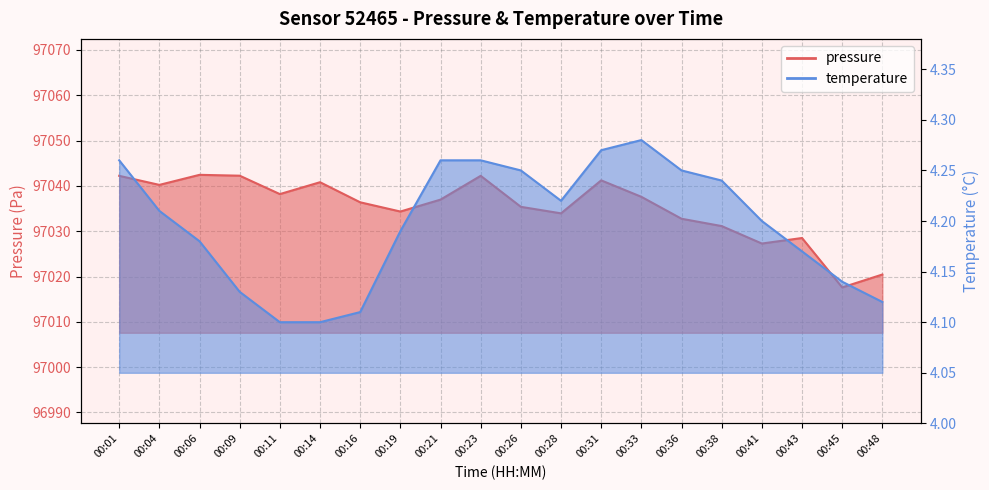

At which label does temperature reach its minimum?

00:11